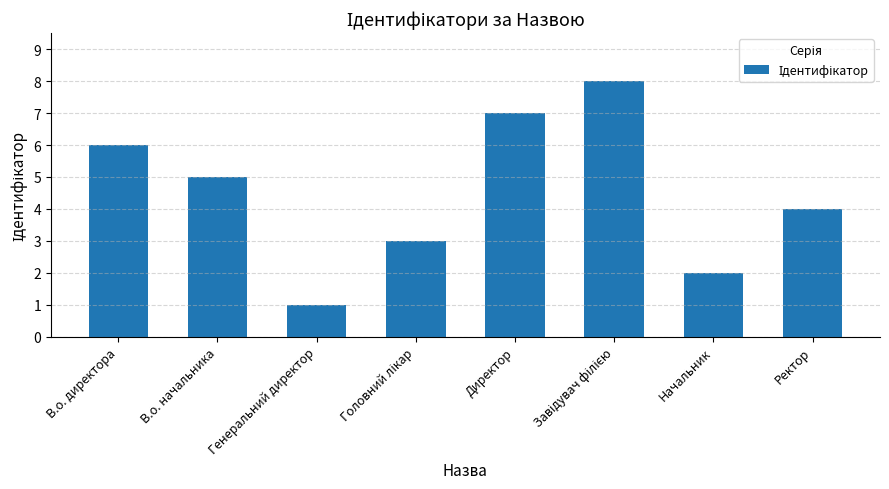

What is the ratio of the value at Ректор to the value at Директор?

0.6